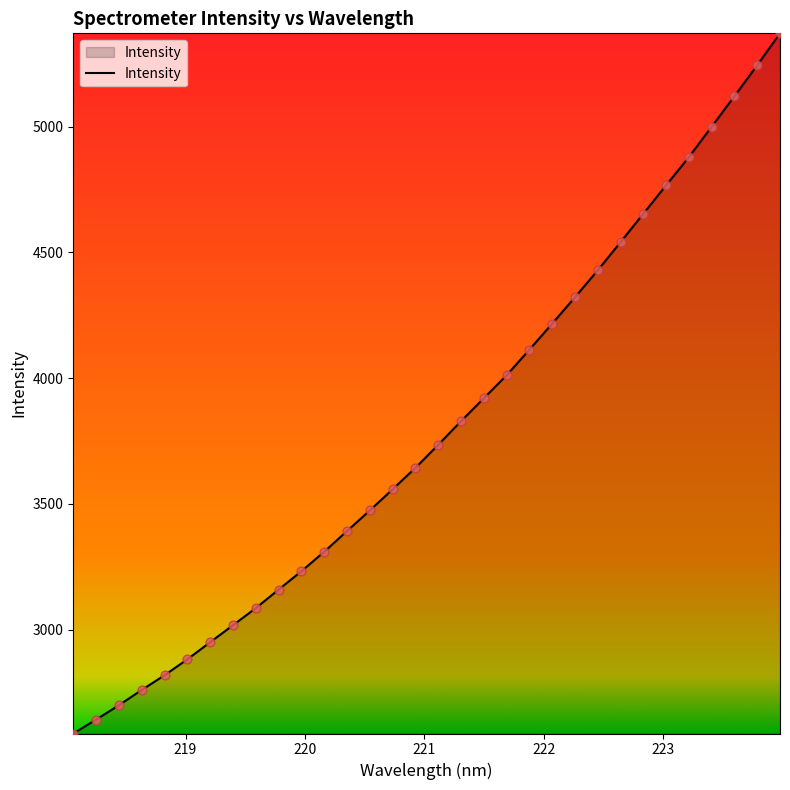

What is the smallest value displayed?

2587.0